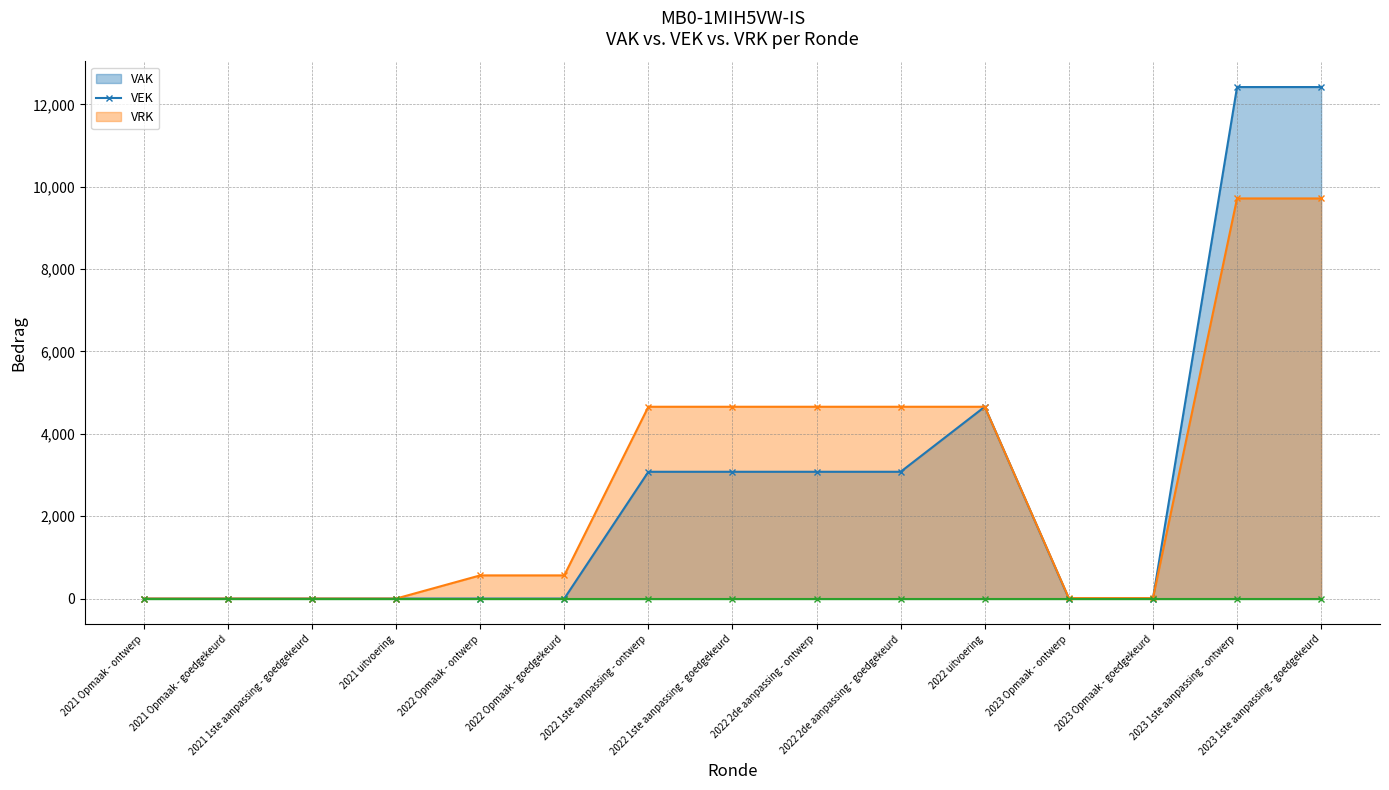

What position from the left is 2023 Opmaak - goedgekeurd?

13